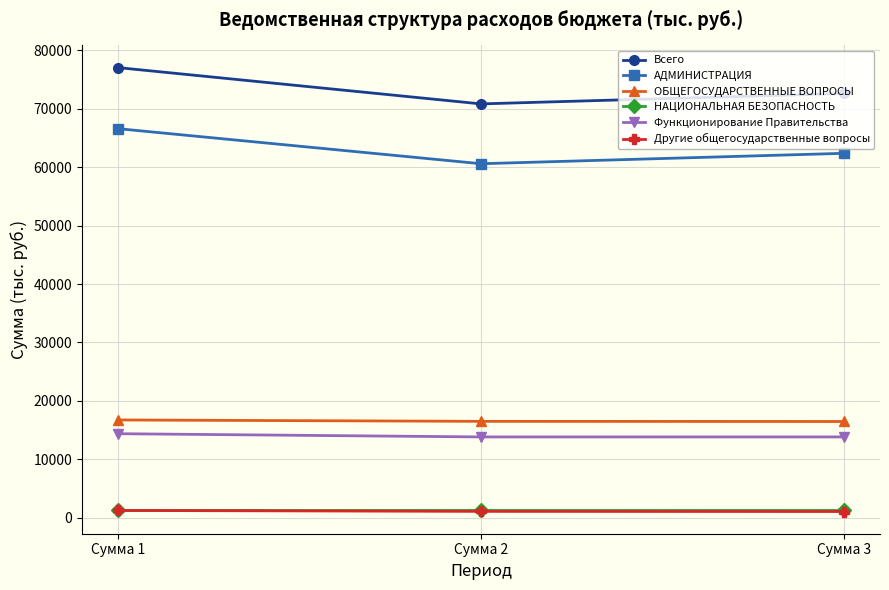

What is the difference between the АДМИНИСТРАЦИЯ values at Сумма 2 and Сумма 3?

1782.0